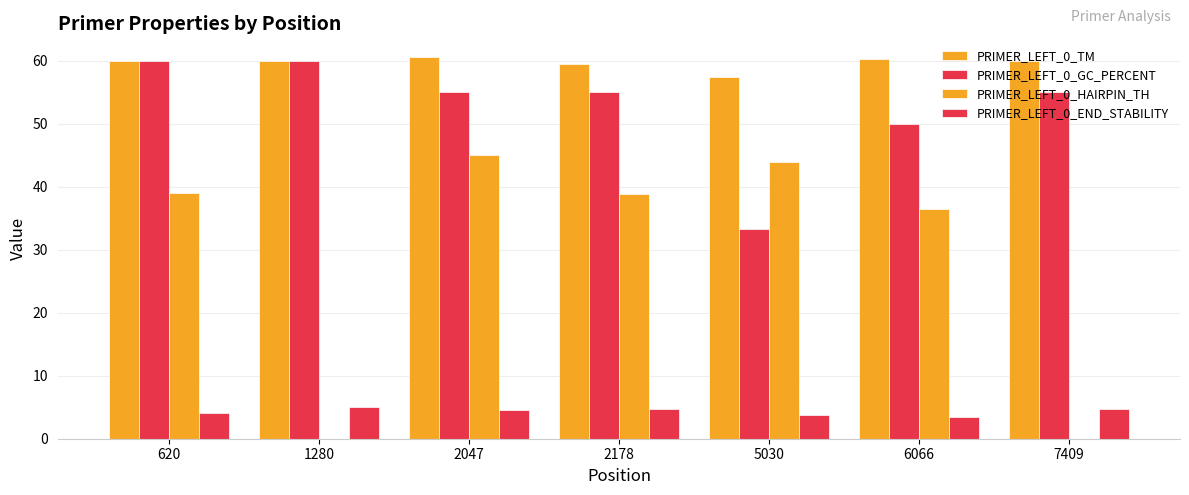

What is the maximum value for PRIMER_LEFT_0_END_STABILITY?

5.0